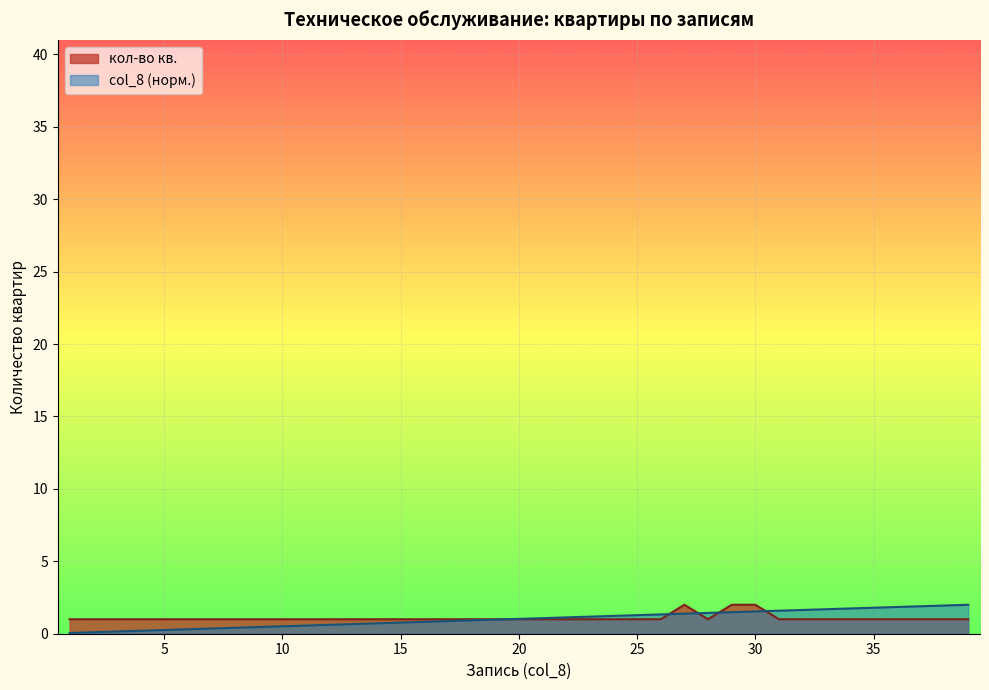

Which series has the largest range (max minus min)?

col_8 (норм.)